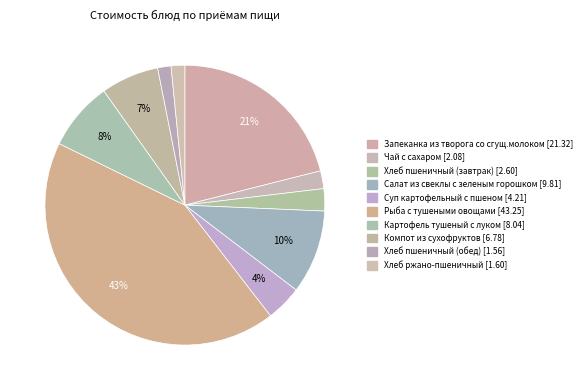

The Хлеб пшеничный (завтрак) slice represents 3% of the pie. True or false?

True